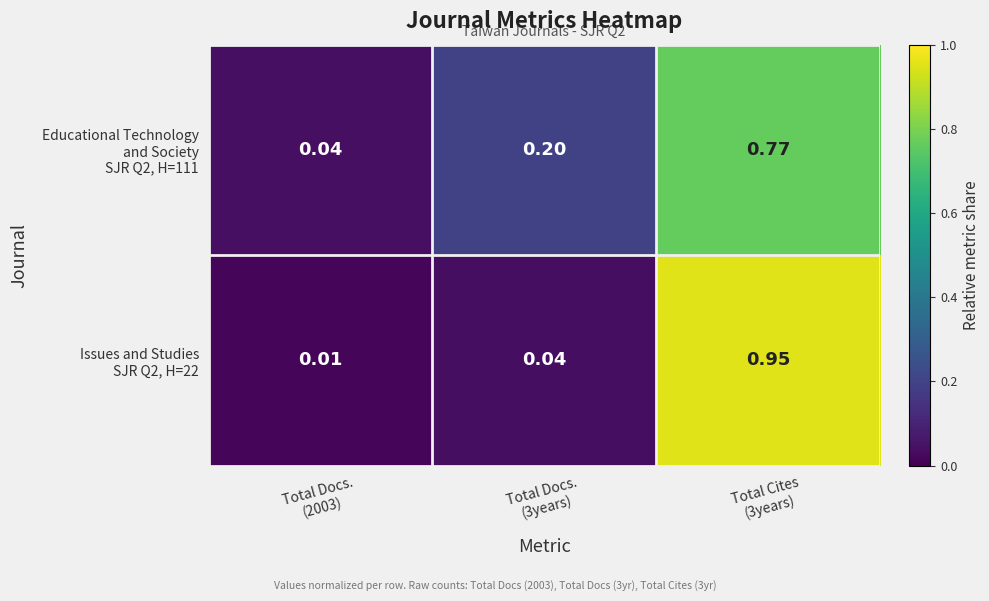

At which category is the sum across all series the highest?

Total Cites
(3years)